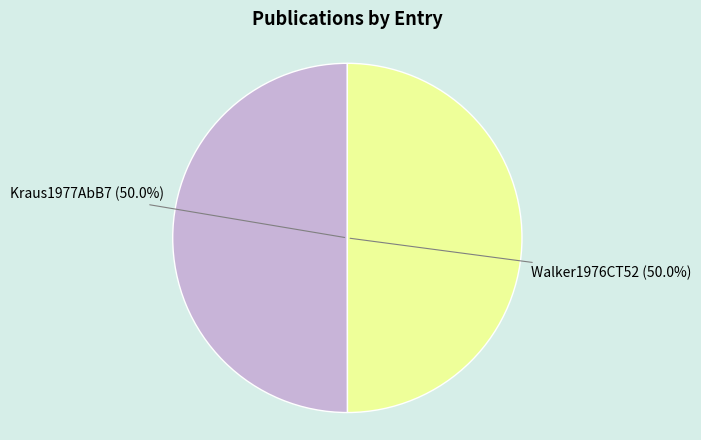

How many segments does this pie chart have?

2